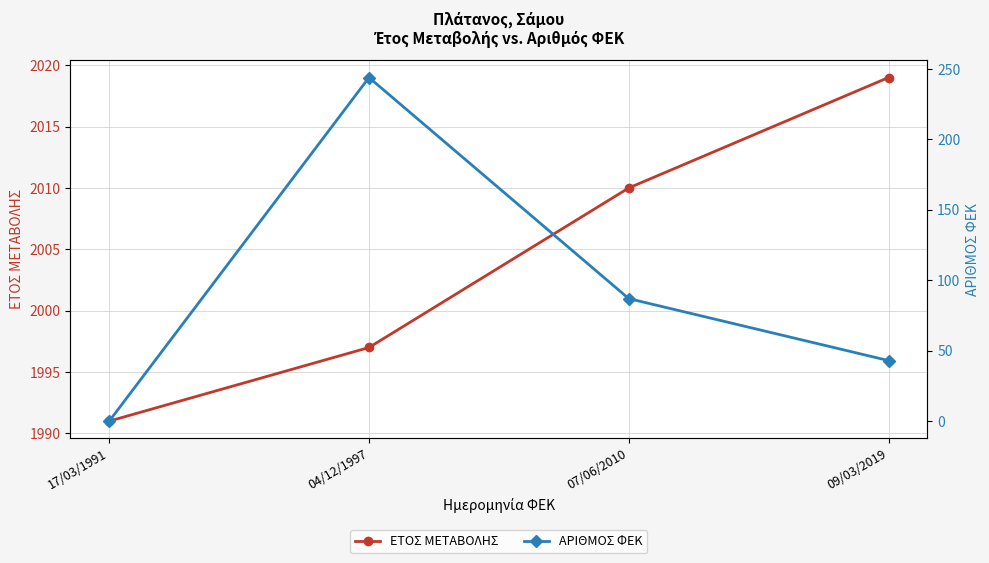

What is the difference between the maximum and minimum values in the ΕΤΟΣ ΜΕΤΑΒΟΛΗΣ series?

28